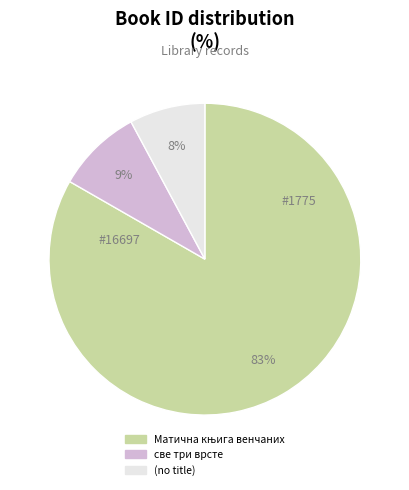

To the nearest percent, what portion does (no title) represent?

8%